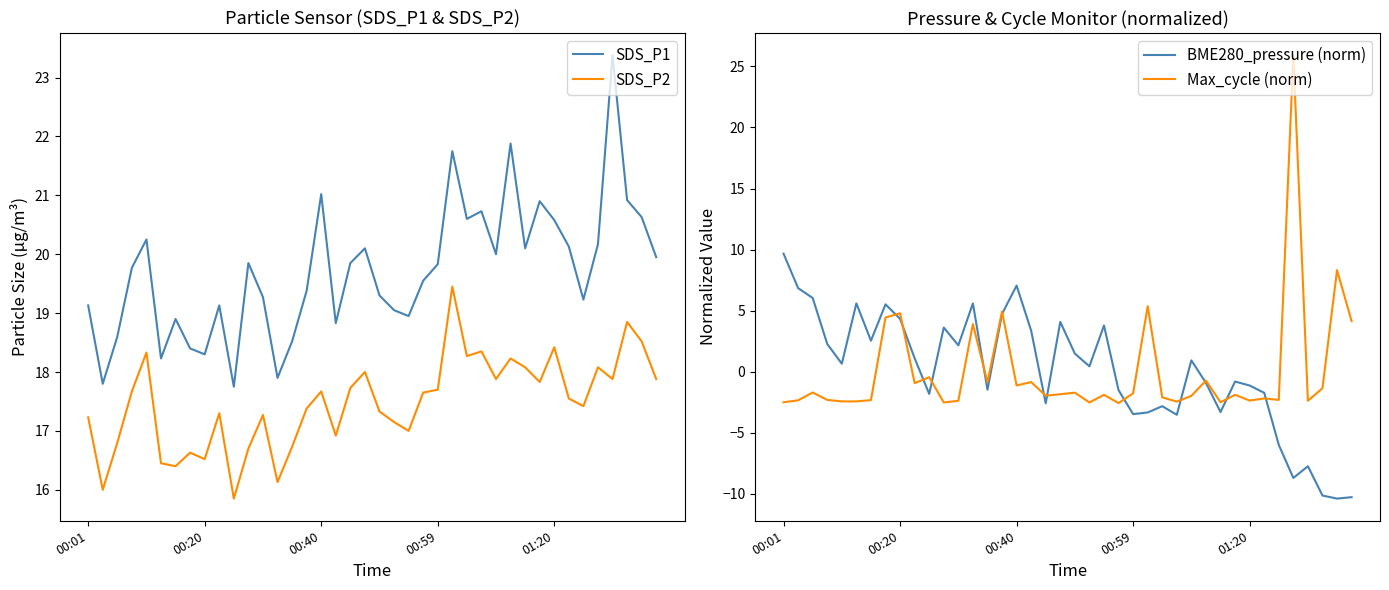

How many lines are shown in the chart?

4